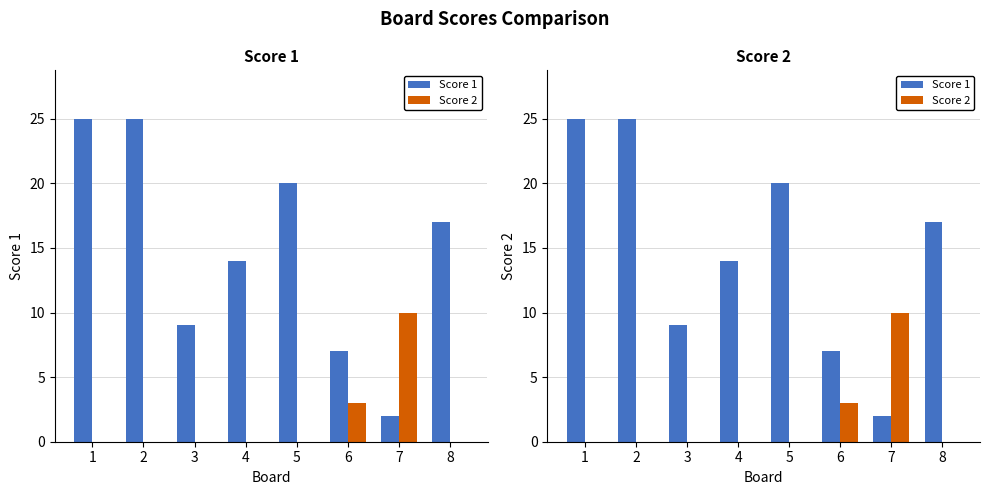

At how many categories does at least one series exceed 11?

5